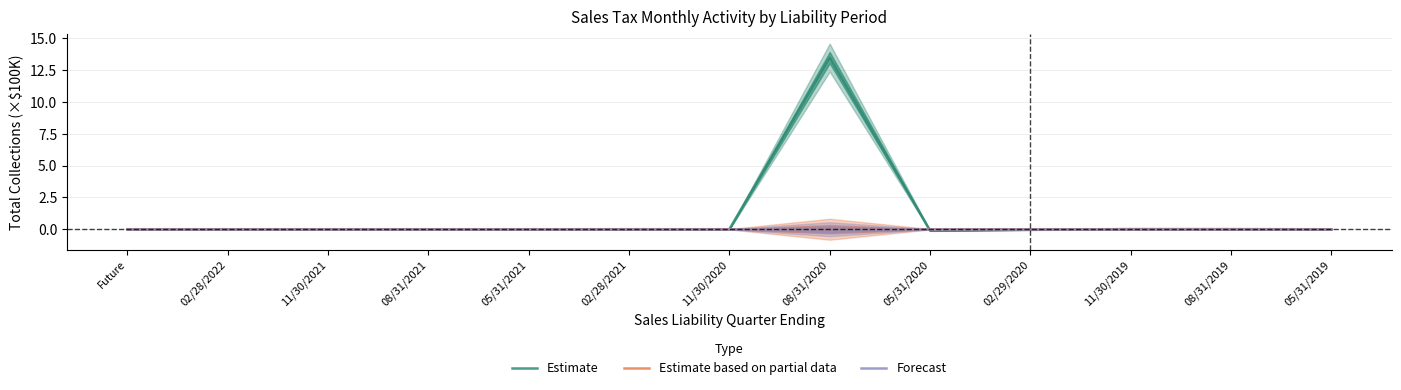

How many intersections are there between Estimate based on partial data and Estimate?

5